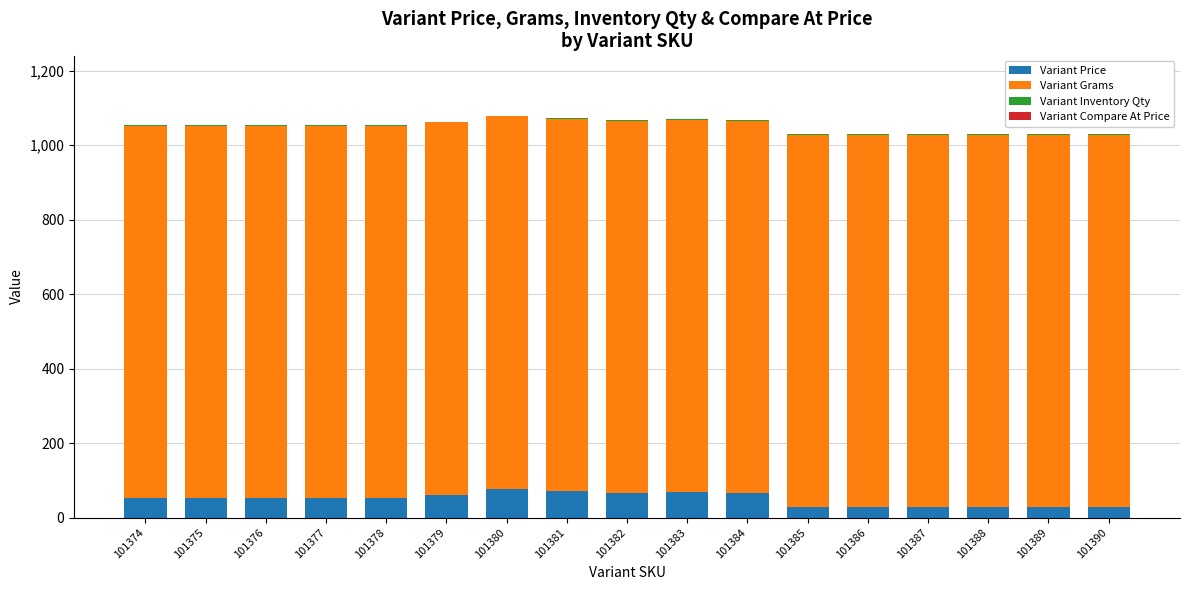

Is it true that Variant Price equals 28 at 101387?

True